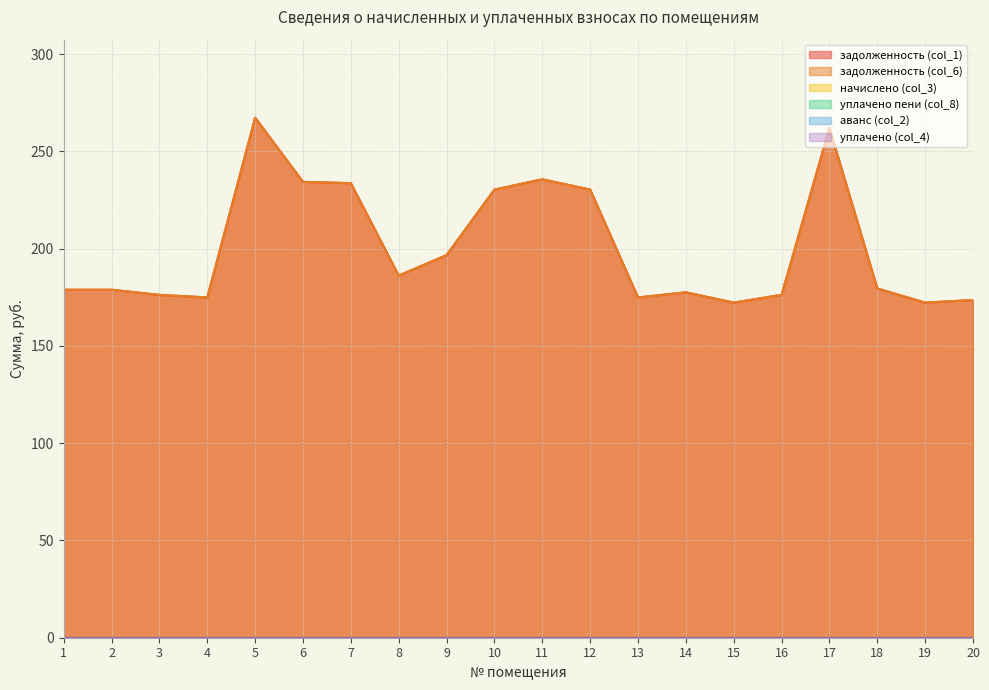

Does the chart have visible grid lines?

Yes